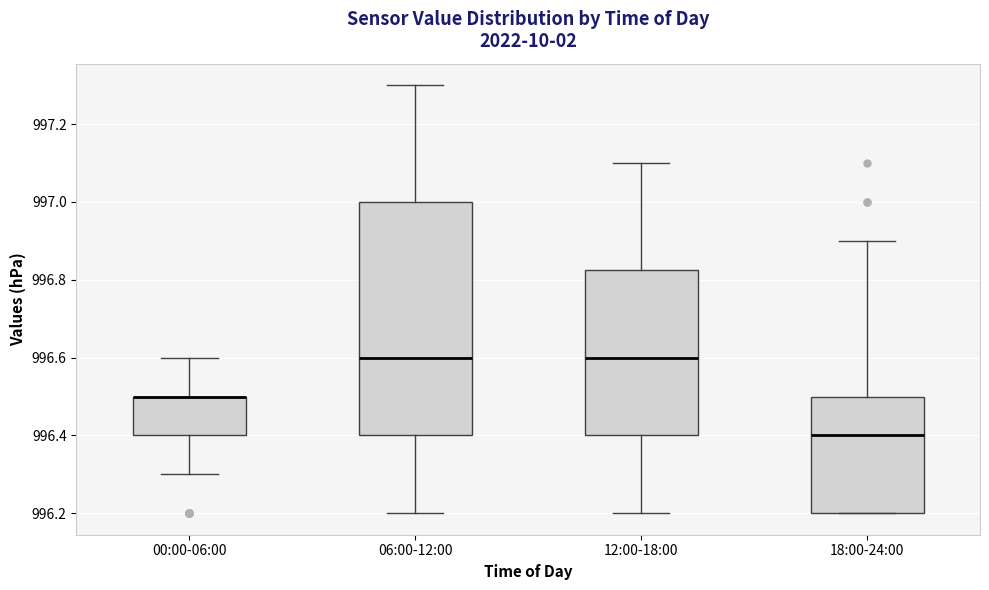

Where does the upper whisker of the box for 06:00-12:00 end on the y-axis? The values are not printed on the chart, so give them approximately, as read against the axis.

997.30